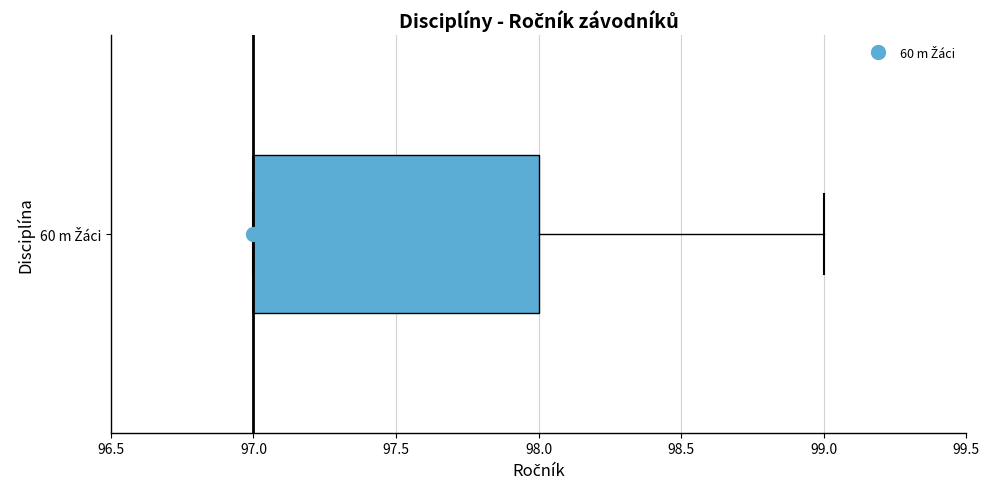

Where is the left edge of the box for 60 m Žáci on the x-axis? The values are not printed on the chart, so give them approximately, as read against the axis.

97